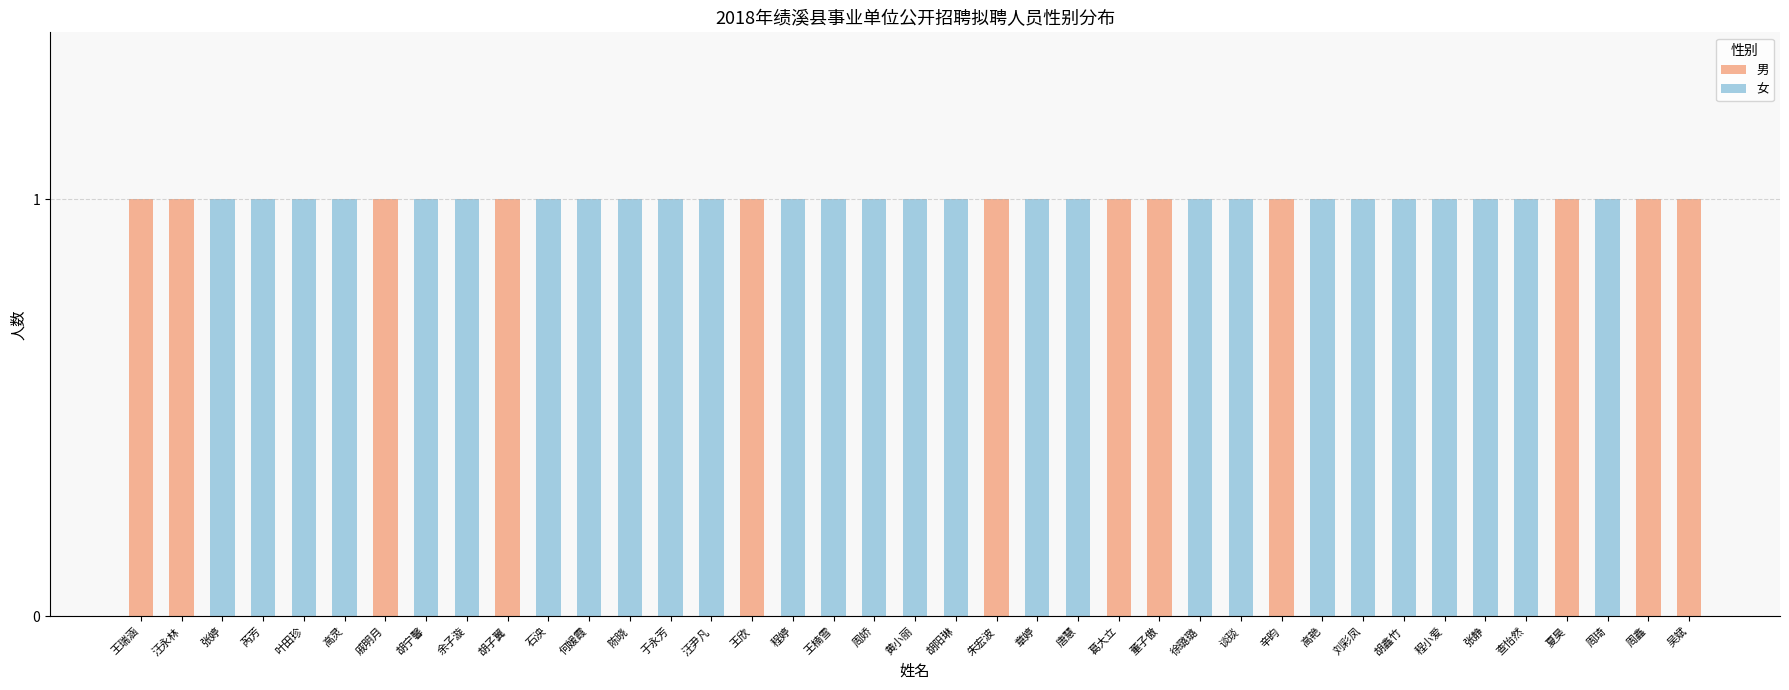

The value of 男 at 周琦 is 0. True or false?

True